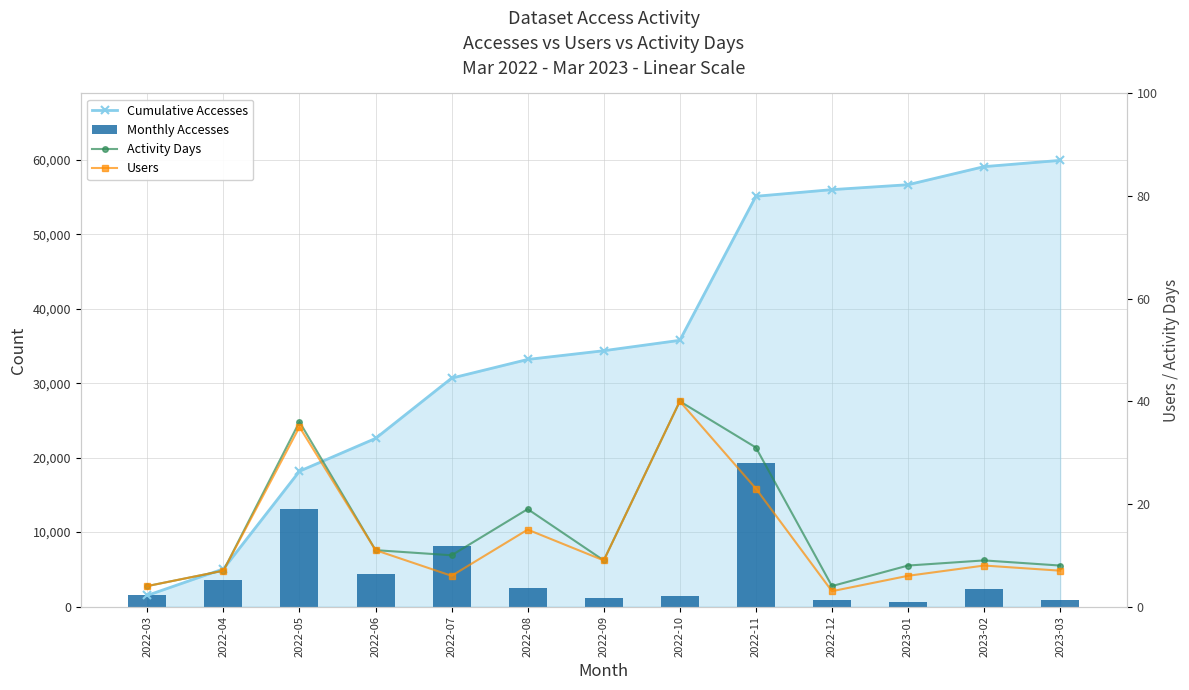

Rank the categories by Monthly Accesses value from lowest to highest.

2023-01, 2023-03, 2022-12, 2022-09, 2022-10, 2022-03, 2023-02, 2022-08, 2022-04, 2022-06, 2022-07, 2022-05, 2022-11